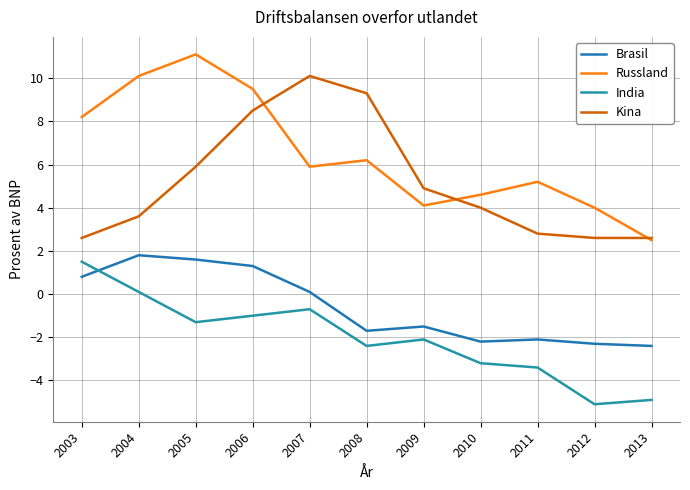

True or false: Brasil has a value of 1.8 at 2004.

True